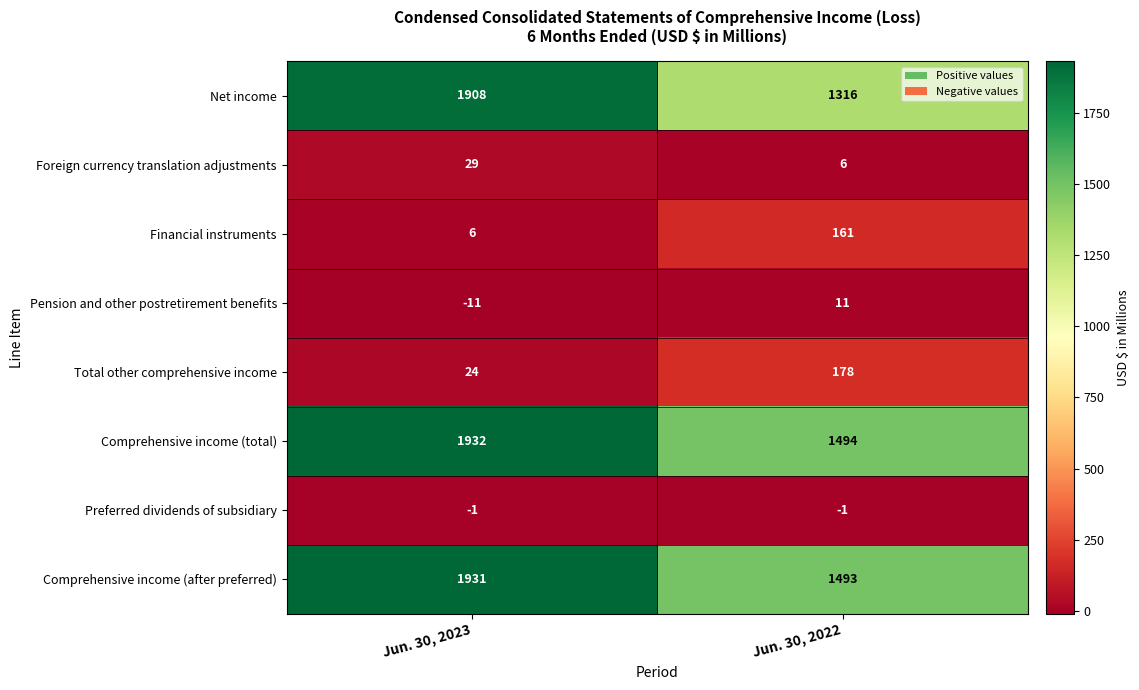

What is the average value of the Net income series?

1612